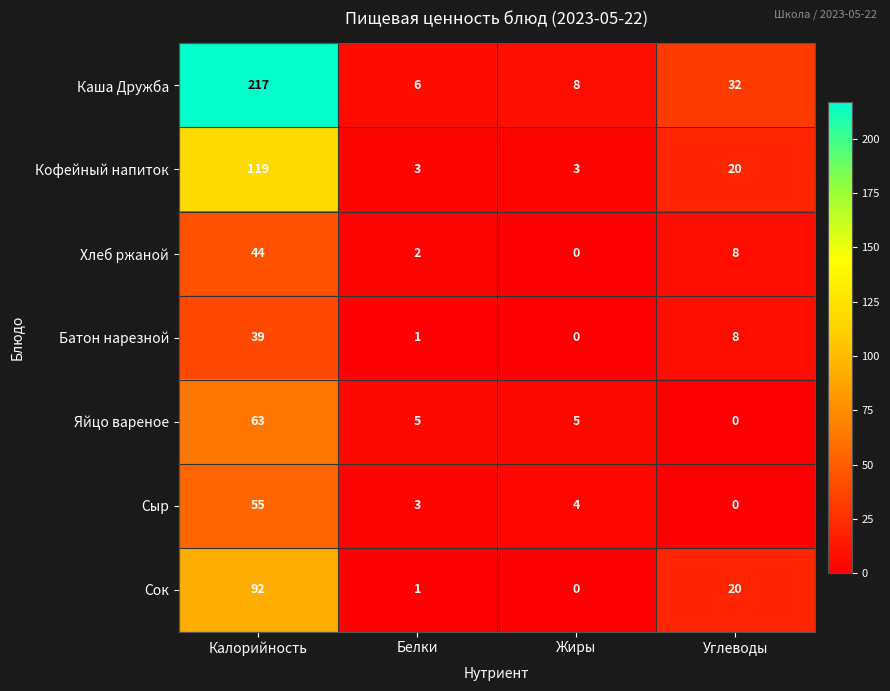

Reading right to left, transcribe all the data shown in this chart.

Каша Дружба: 32	8	6	217
Кофейный напиток: 20	3	3	119
Хлеб ржаной: 8	0	2	44
Батон нарезной: 8	0	1	39
Яйцо вареное: 0	5	5	63
Сыр: 0	4	3	55
Сок: 20	0	1	92